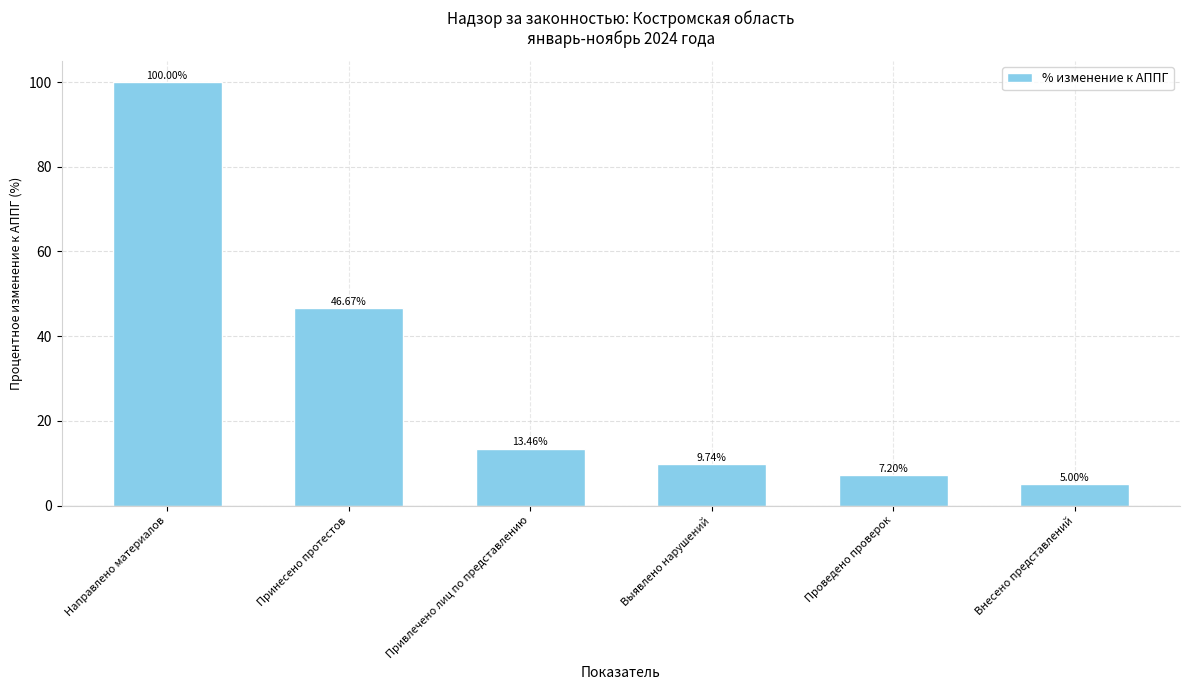

What is the average value?

30.3